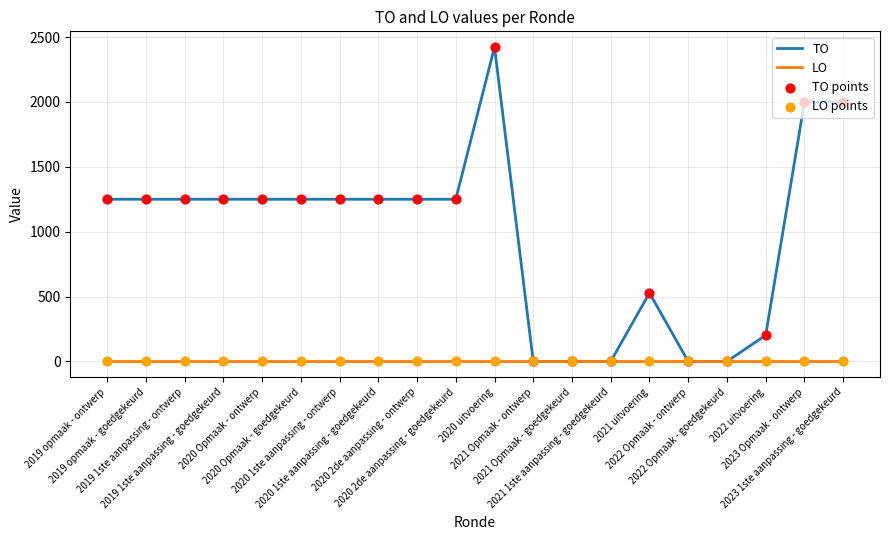

At how many categories does at least one series exceed 346?

14